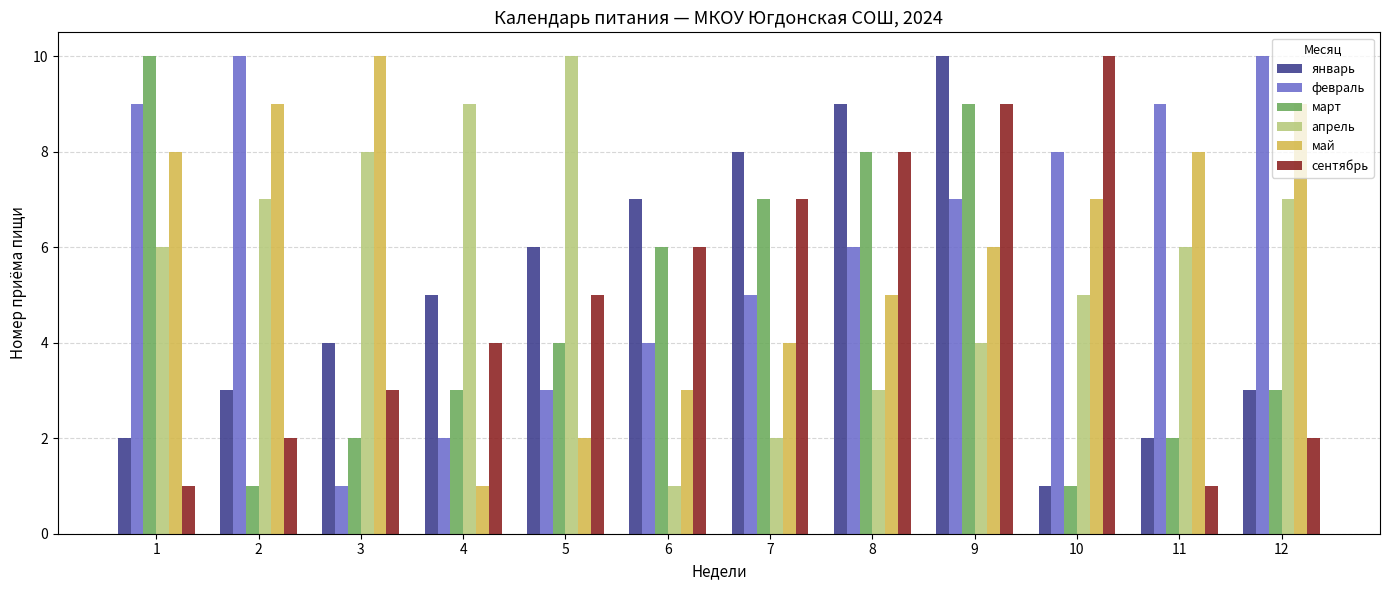

Count the февраль values in the range 4 to 9.

7